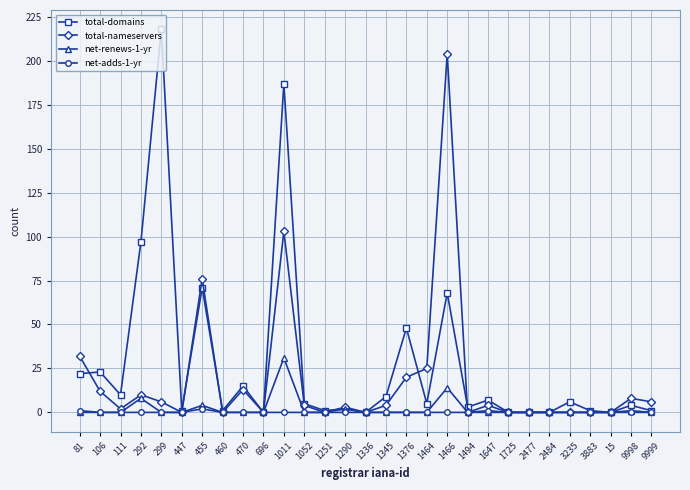

At how many categories does at least one series exceed 52?

5